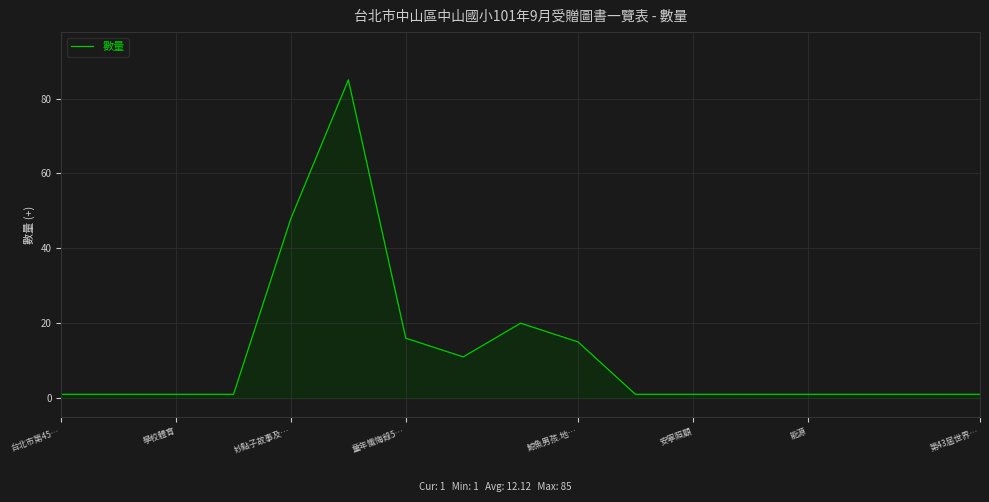

What is the maximum value shown in the chart?

85